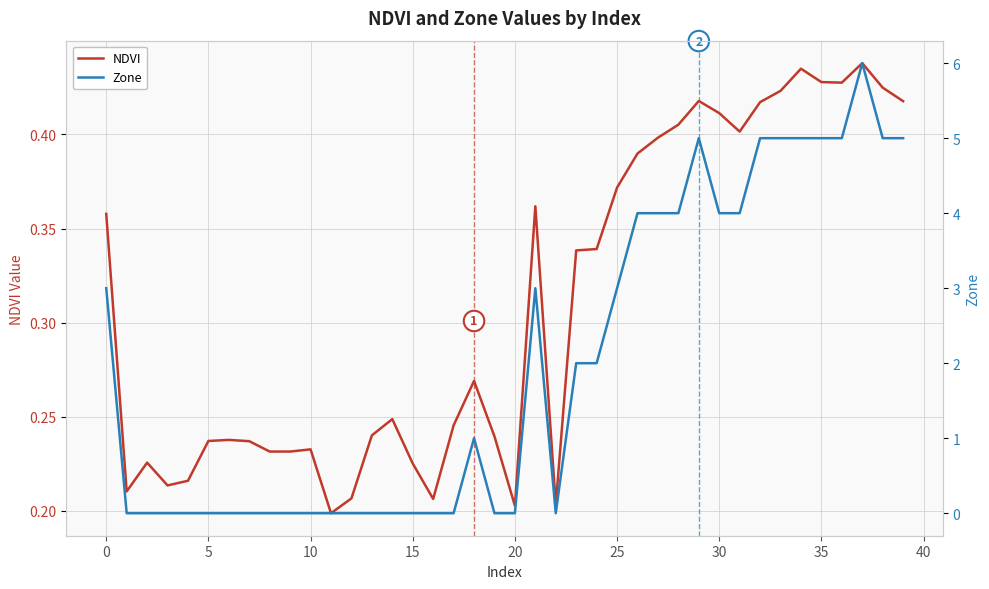

Does the chart have visible grid lines?

Yes